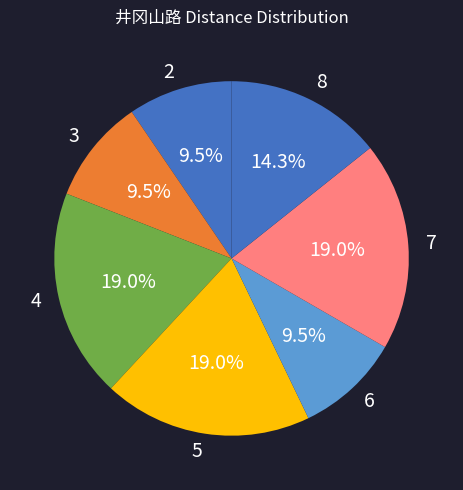

What is the ratio of the value at 3 to the value at 5?

0.5